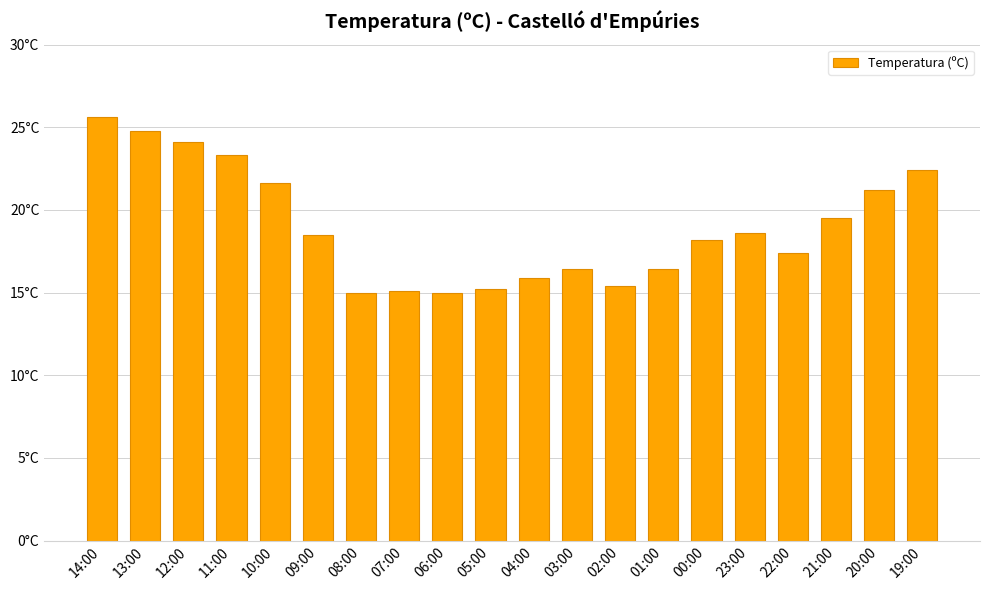

At which category does the chart reach its minimum across all series?

08:00